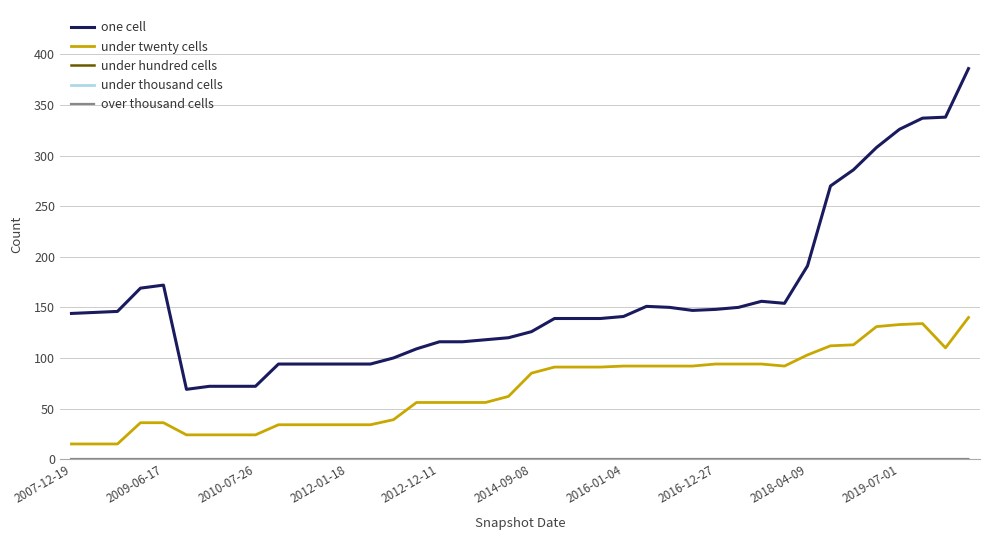

Is this an area chart (filled region under the line)?

No